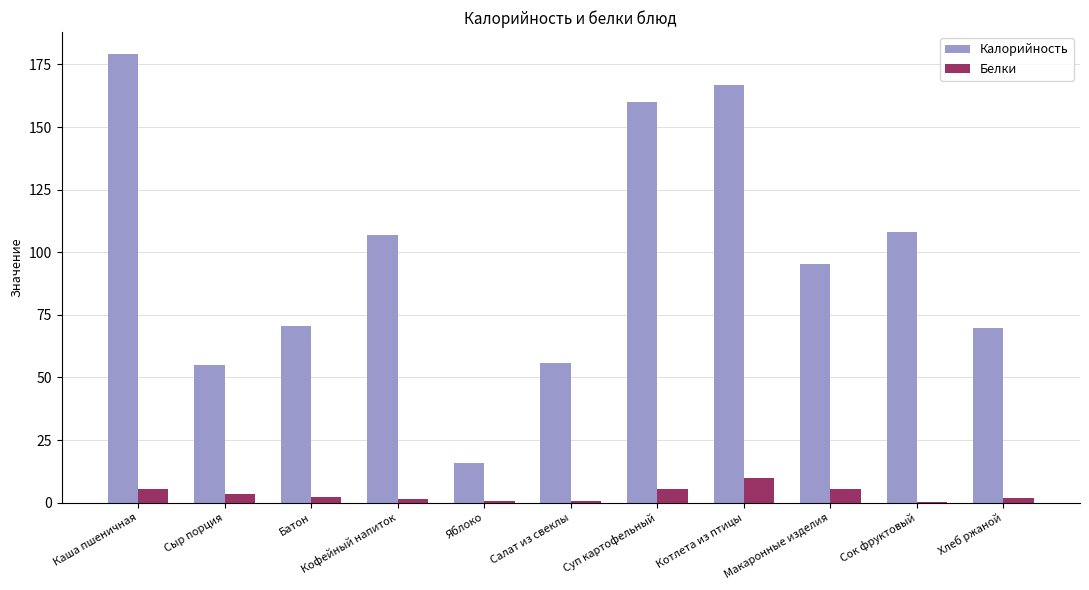

Where does the Калорийность series first go above 95?

Каша пшеничная